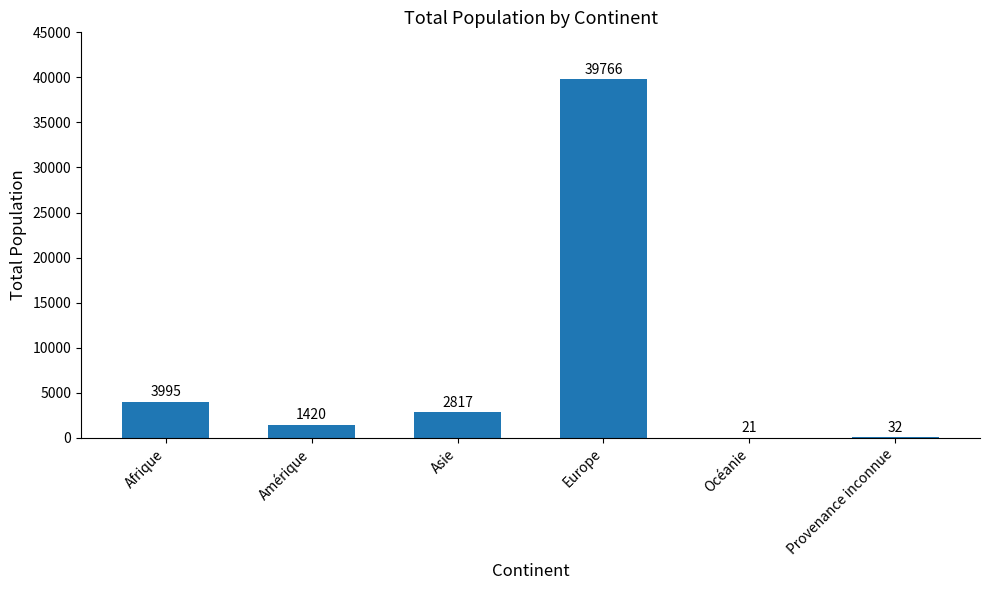

Which has a higher value, Afrique or Océanie?

Afrique